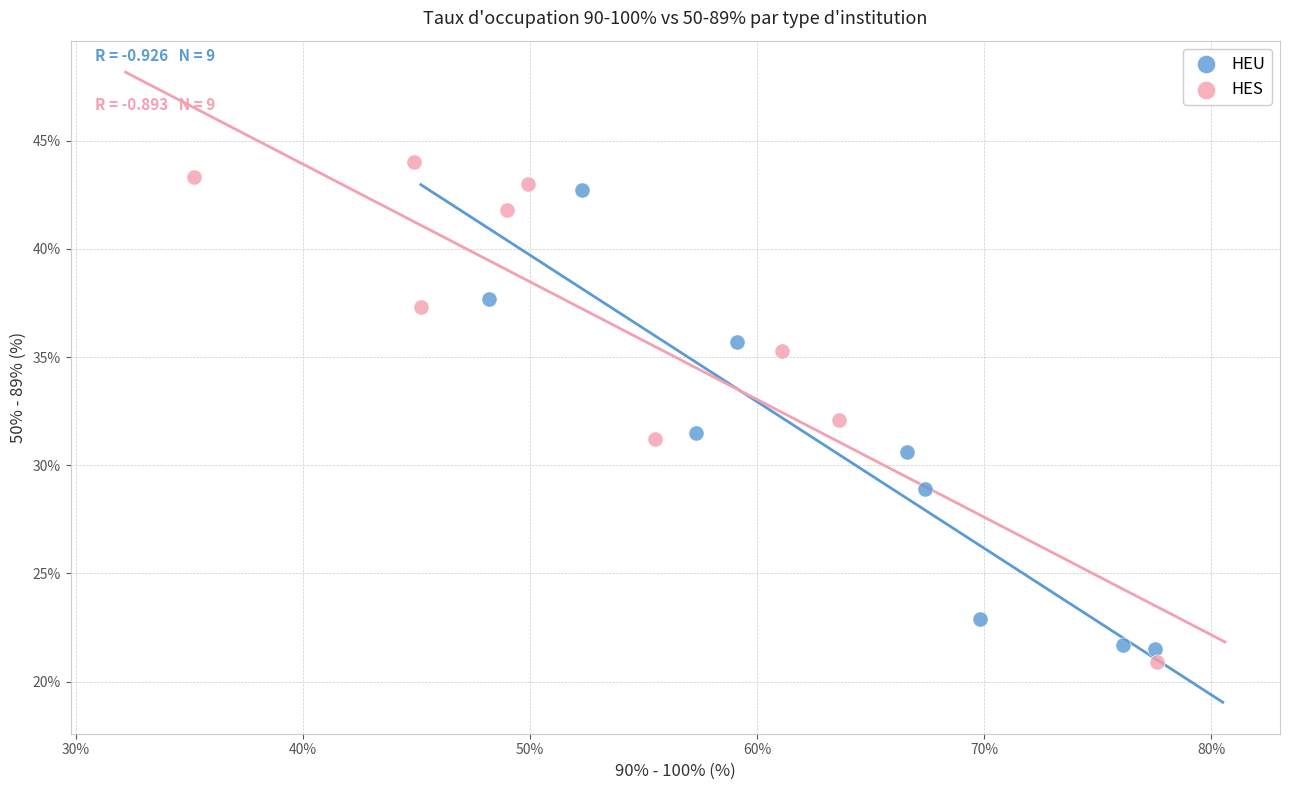

Which series has the widest spread of Y values?

HES